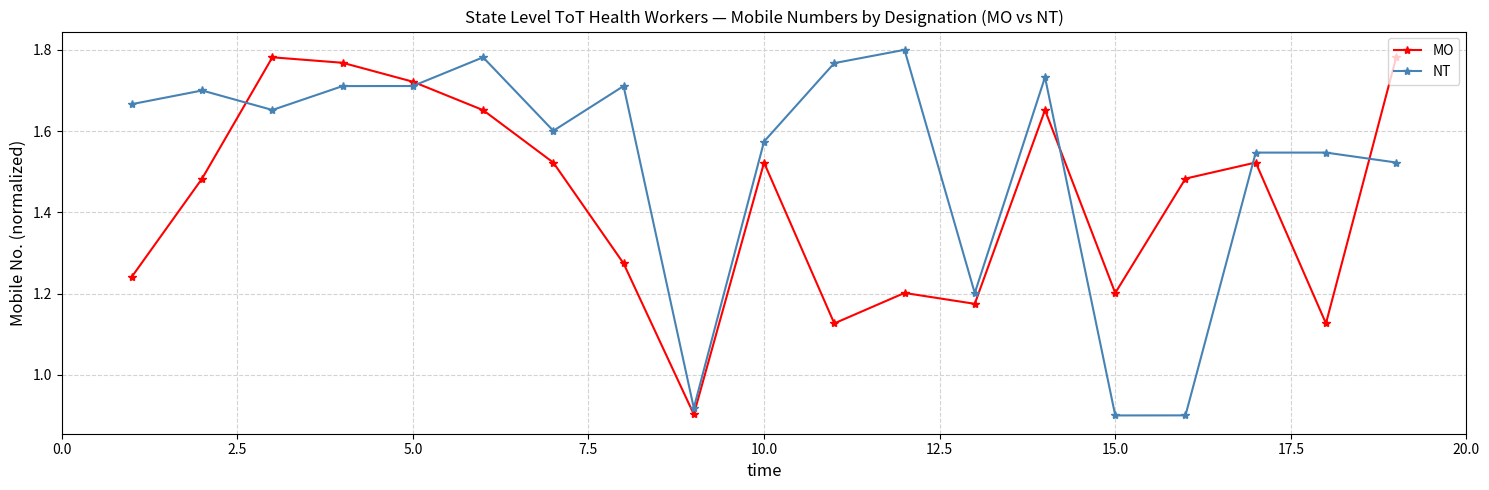

List the series in order of their overall mean, highest first.

NT, MO